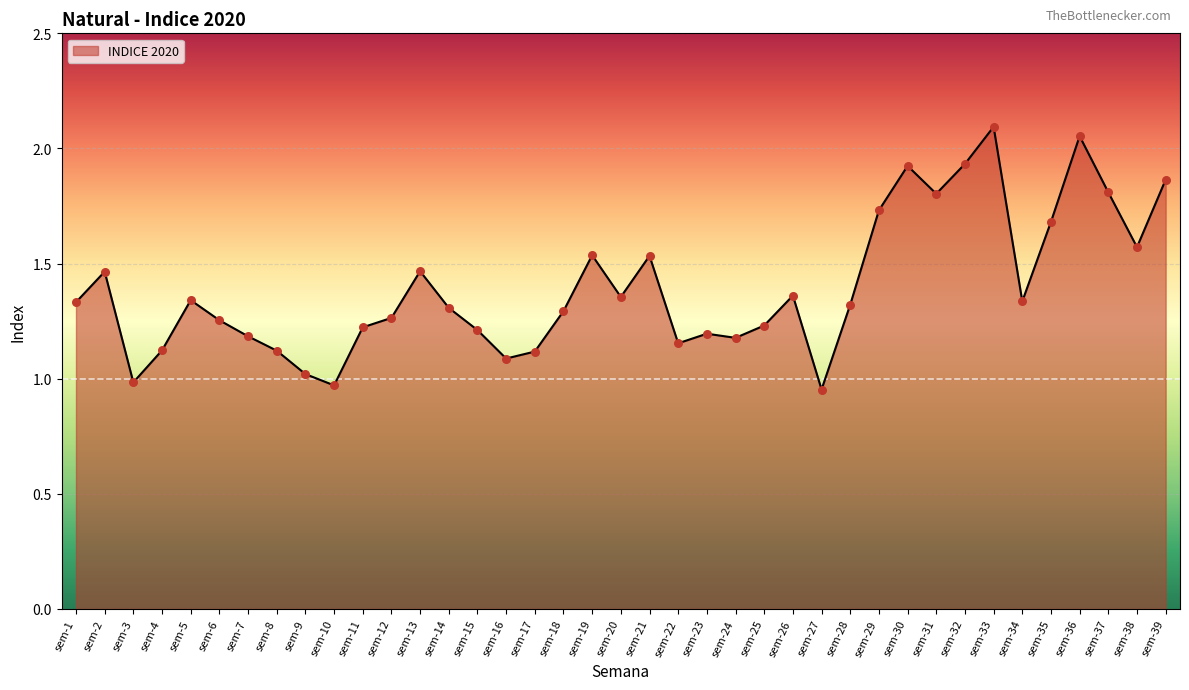

Which has a higher value, sem-26 or sem-9?

sem-26